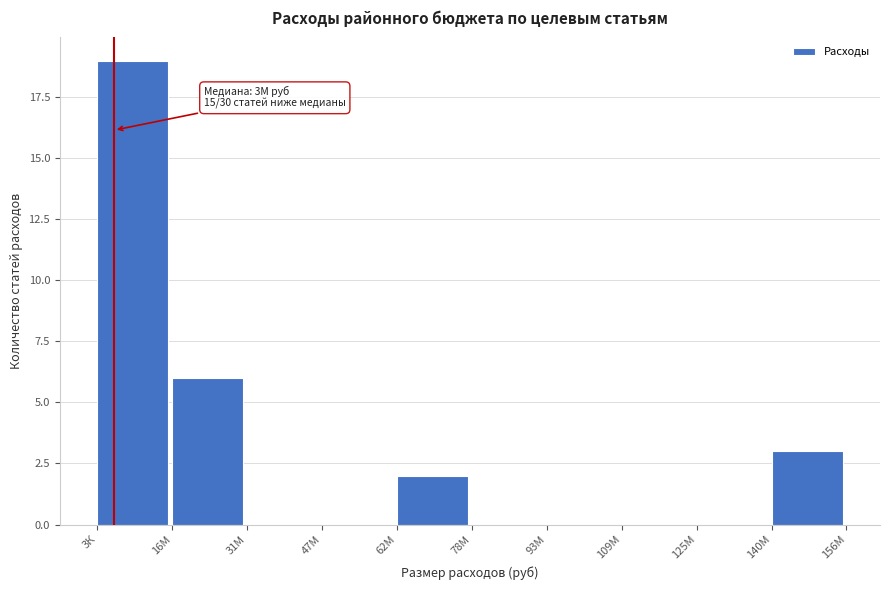

Reading left to right, extract all data points from this chart.

3К=19	16М=6	31М=0	47М=0	62М=2	78М=0	93М=0	109М=0	125М=0	140М=3